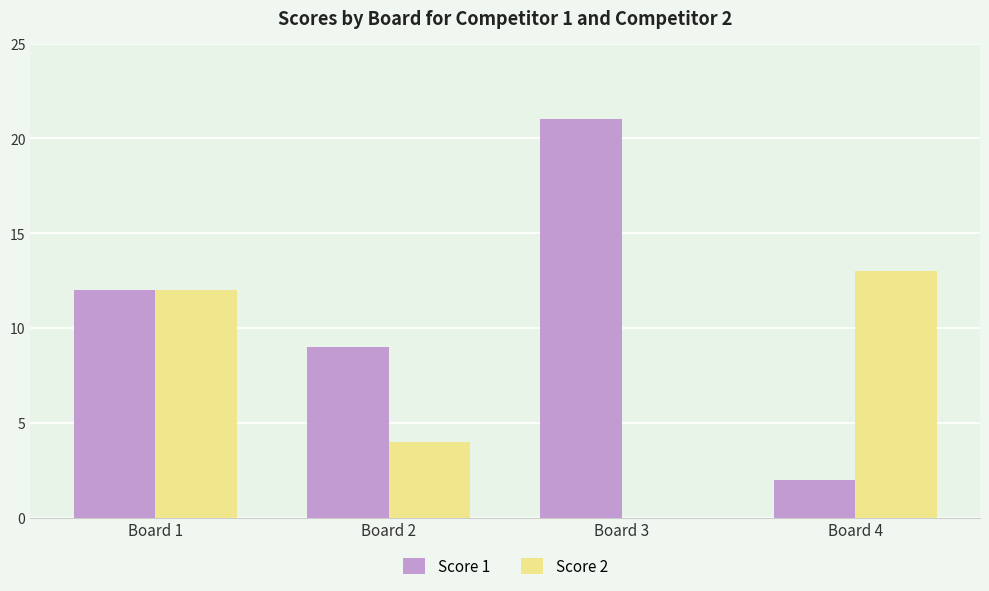

How many series are shown in this chart?

2